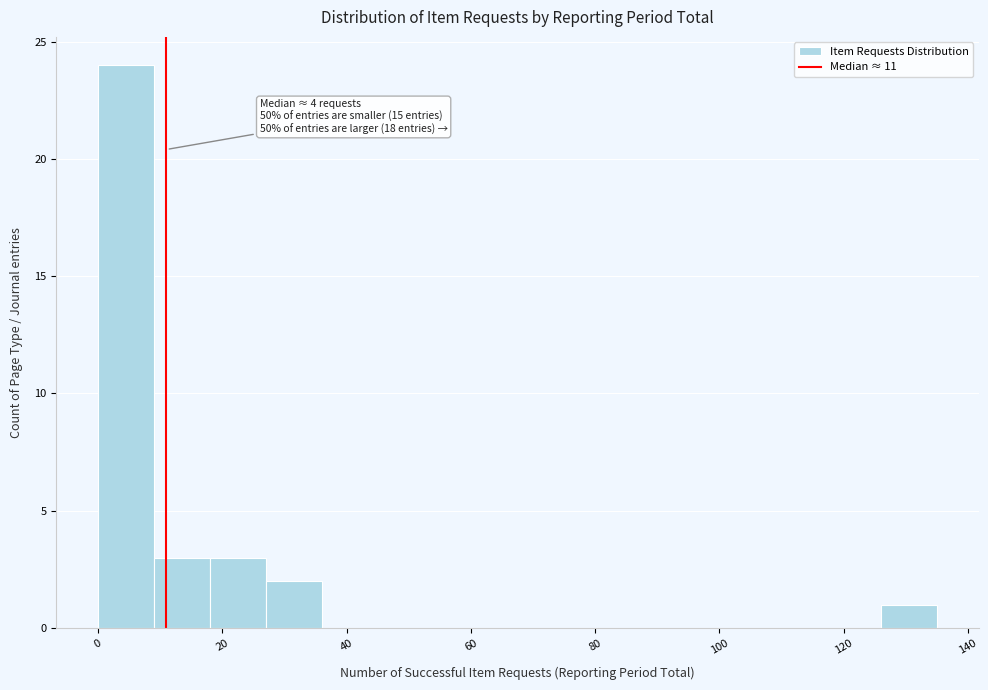

Which range on the x-axis has the tallest bar?

0 to 9